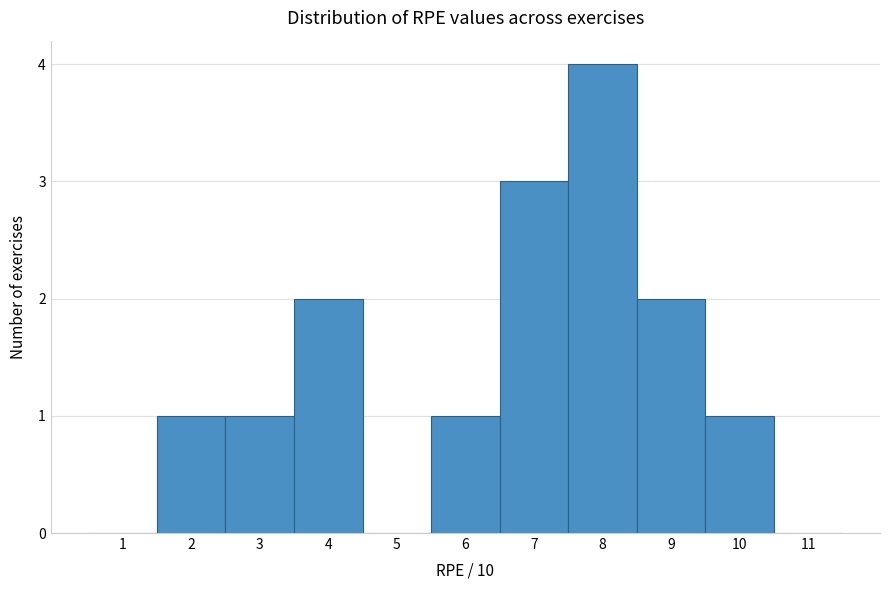

Reading left to right, transcribe this chart: for each bar, give the range it covers on the x-axis and its height. The values are not printed on the chart, so give them approximately, as read against the axis.

0.5 to 1.5: 0
1.5 to 2.5: 1
2.5 to 3.5: 1
3.5 to 4.5: 2
4.5 to 5.5: 0
5.5 to 6.5: 1
6.5 to 7.5: 3
7.5 to 8.5: 4
8.5 to 9.5: 2
9.5 to 10.5: 1
10.5 to 11.5: 0